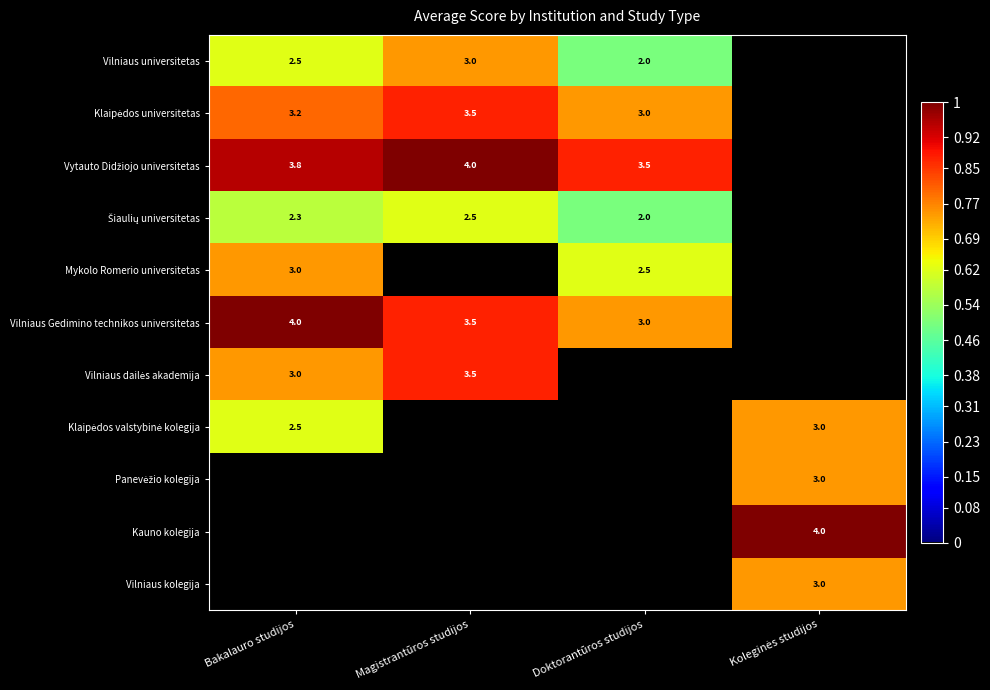

How many distinct data groups are displayed?

11